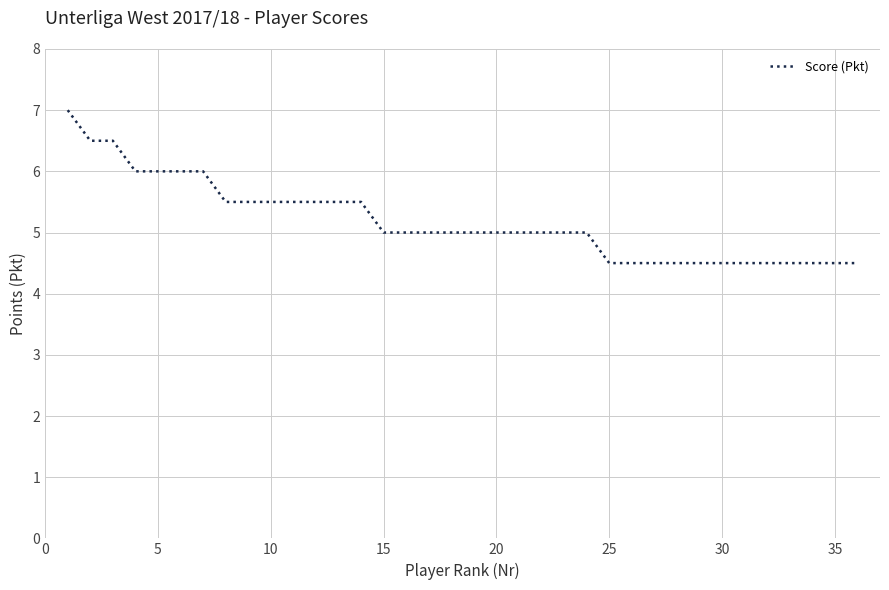

What is the difference between the maximum and minimum values?

2.5